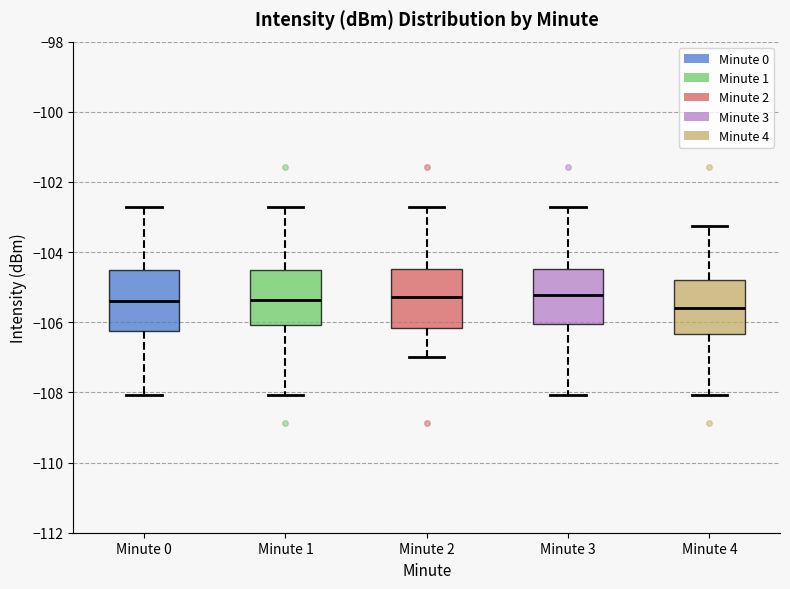

Where is the lower edge of the box for Minute 2 on the y-axis? The values are not printed on the chart, so give them approximately, as read against the axis.

-106.2